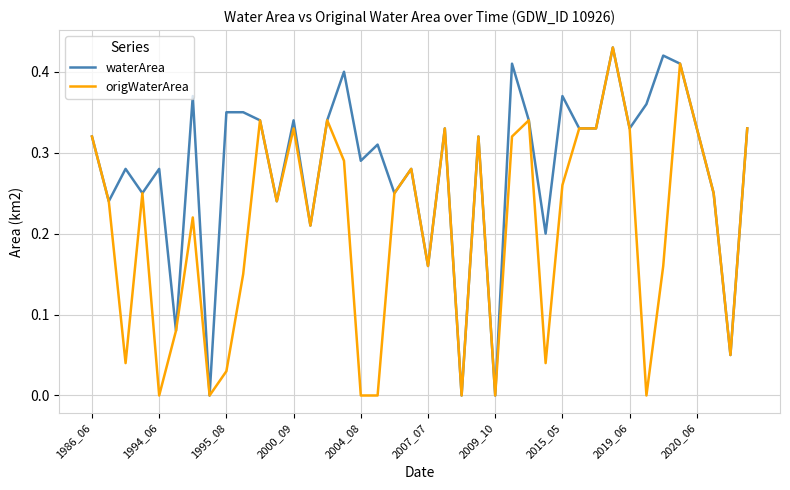

Rank the series by their average value, from lowest to highest.

origWaterArea, waterArea